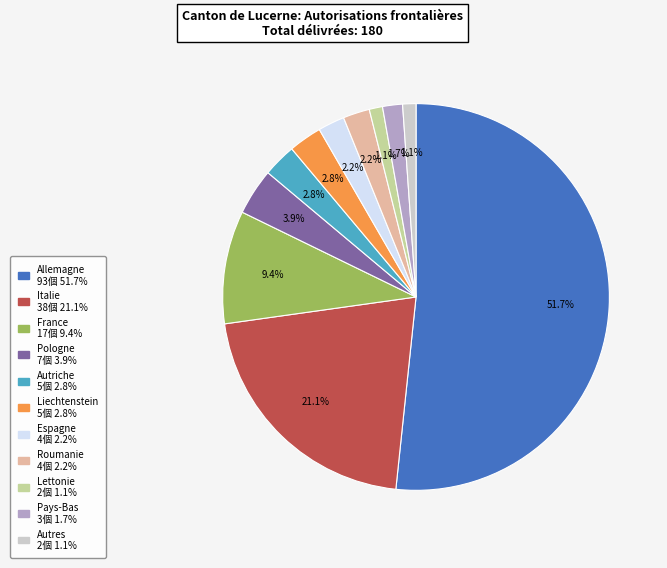

Is there any slice that represents more than half of the pie?

Yes